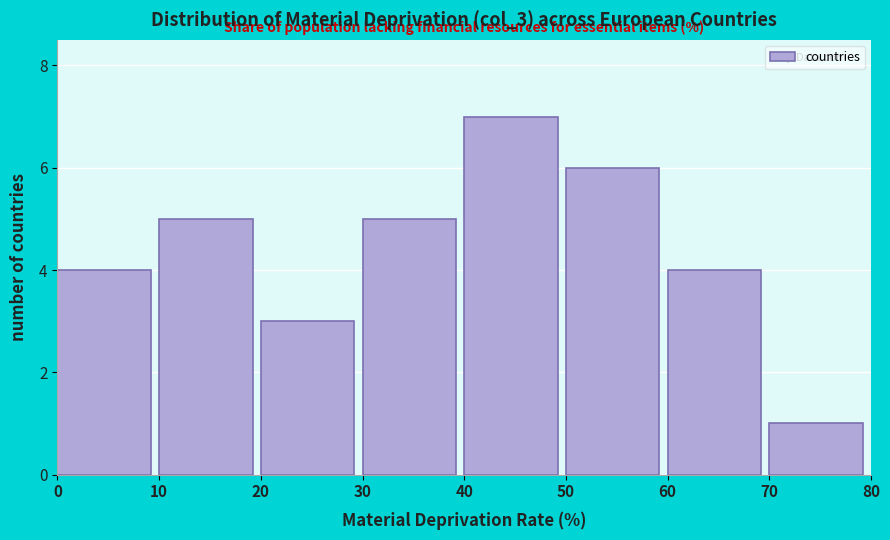

What is the height of the bar covering 40 to 50 on the x-axis? The values are not printed on the chart, so give them approximately, as read against the axis.

7